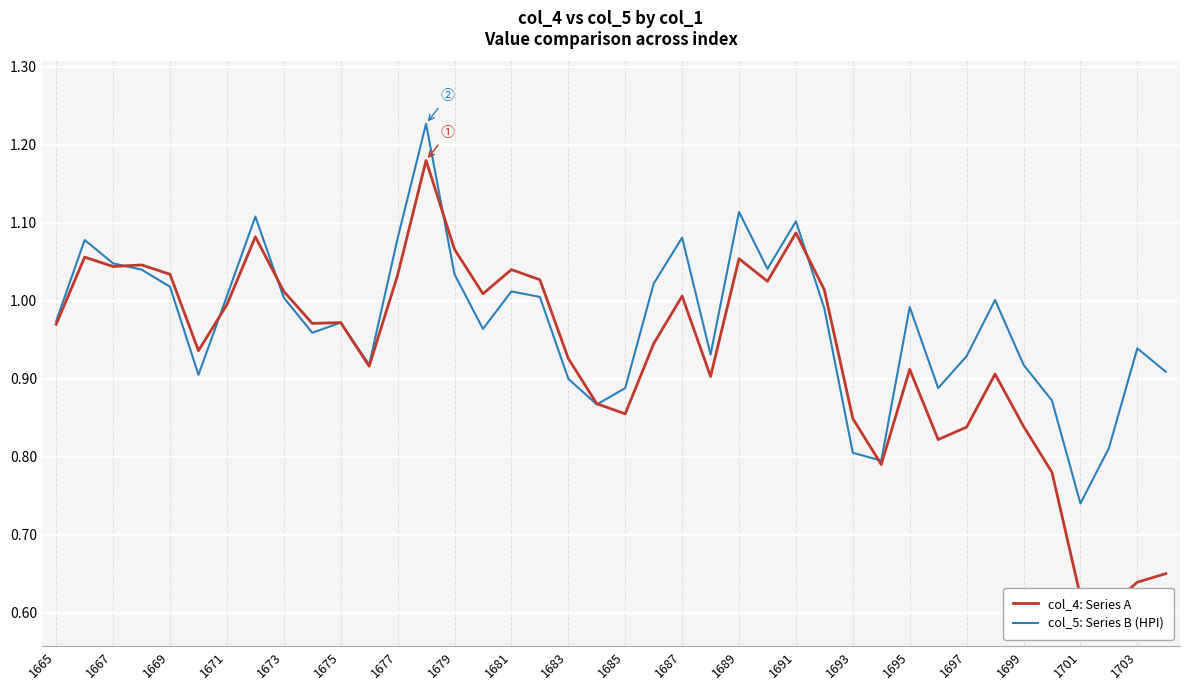

Which series has the largest total across all categories?

col_5: Series B (HPI)